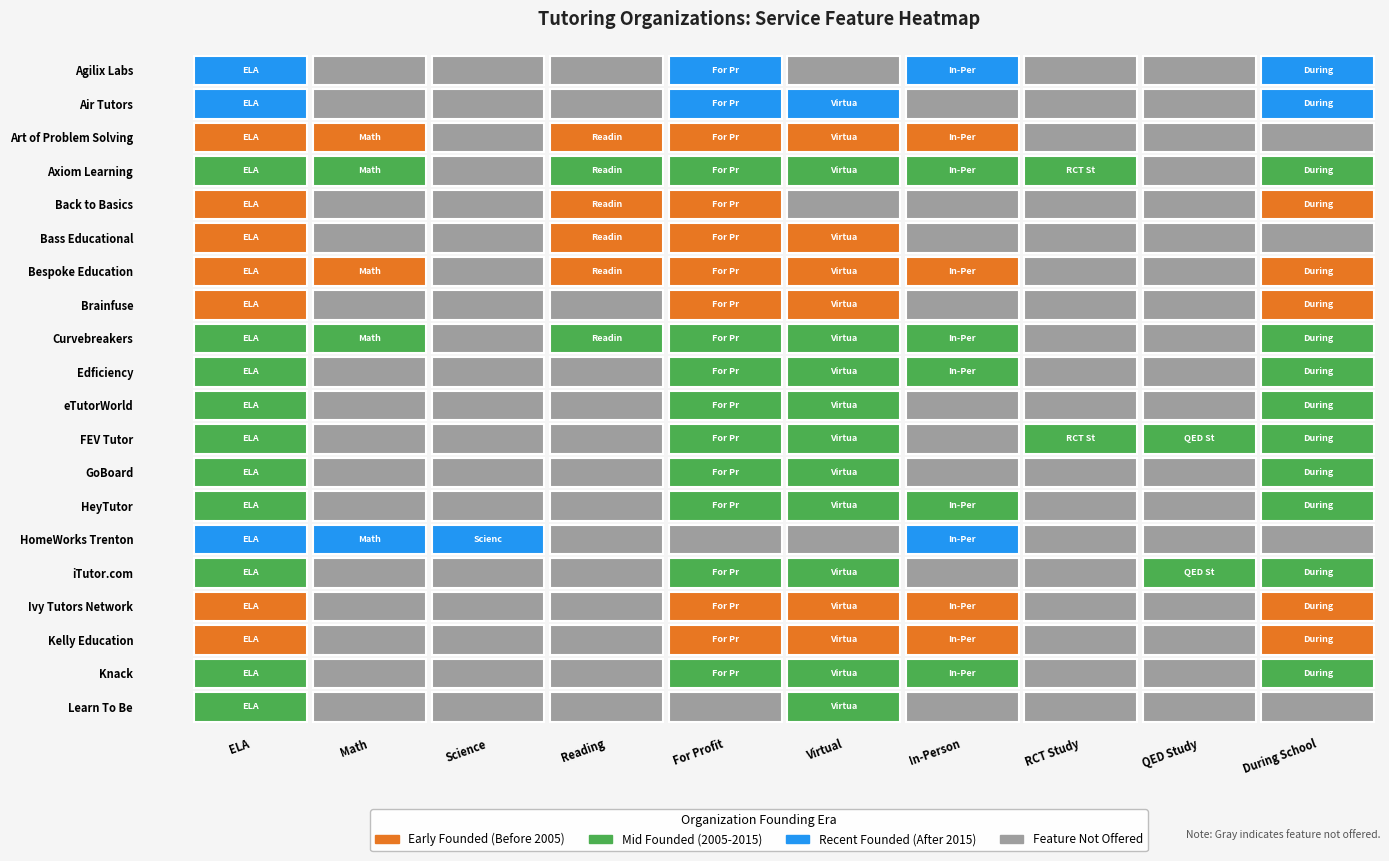

Count the number of values greater than 2010.

9